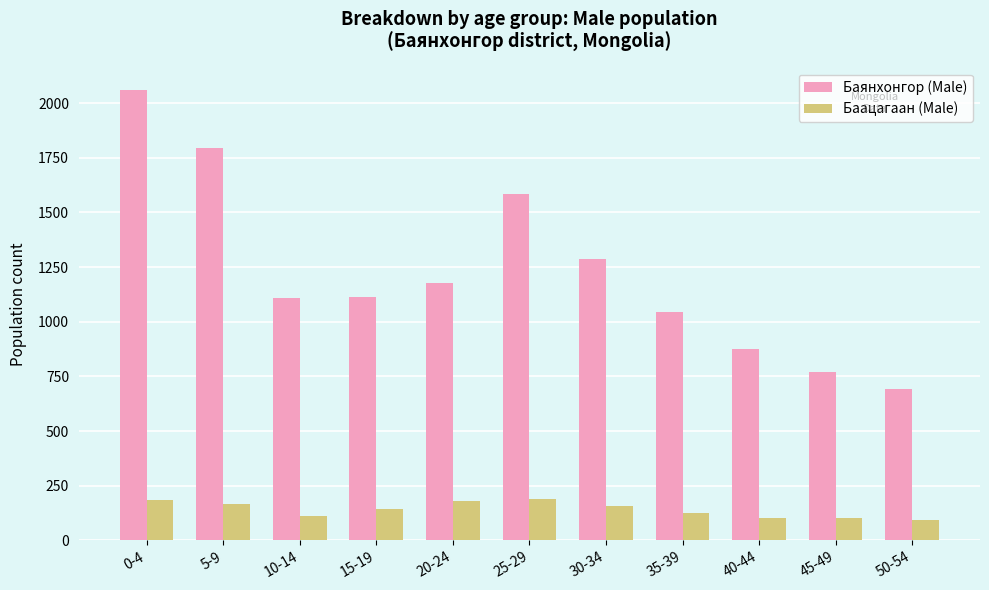

What is the smallest value displayed?

95